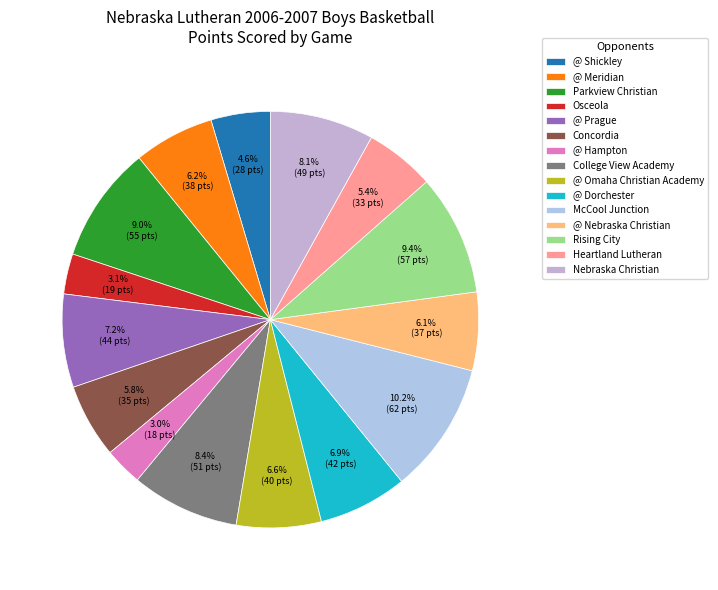

What is the ratio of the value at College View Academy to the value at Rising City?

0.9